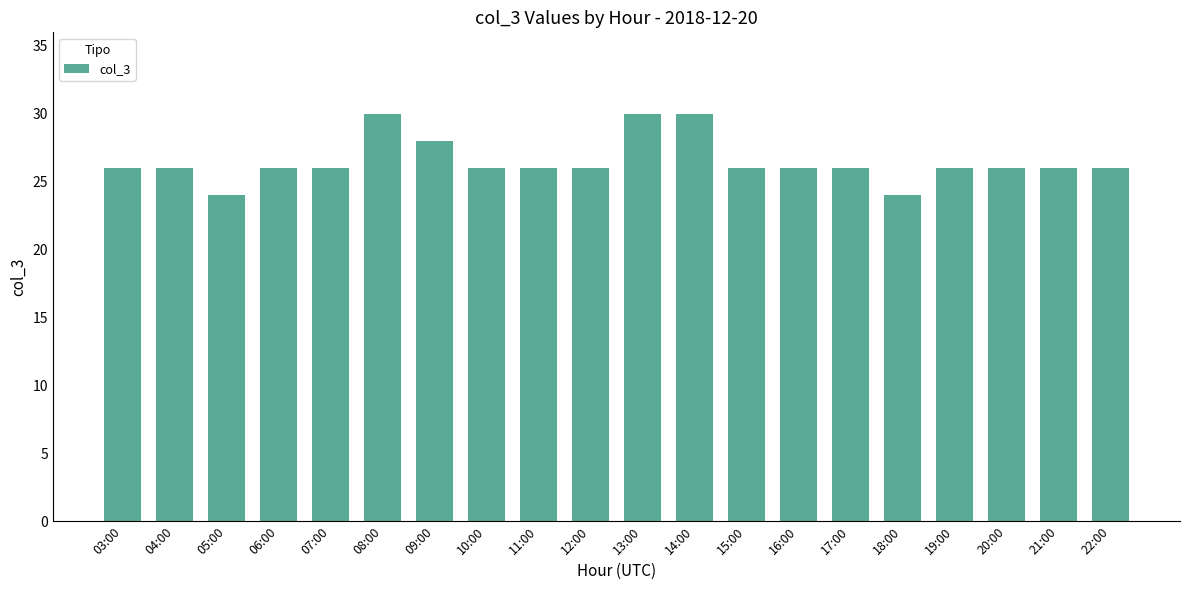

Is it true that the value at 18:00 is 11?

False